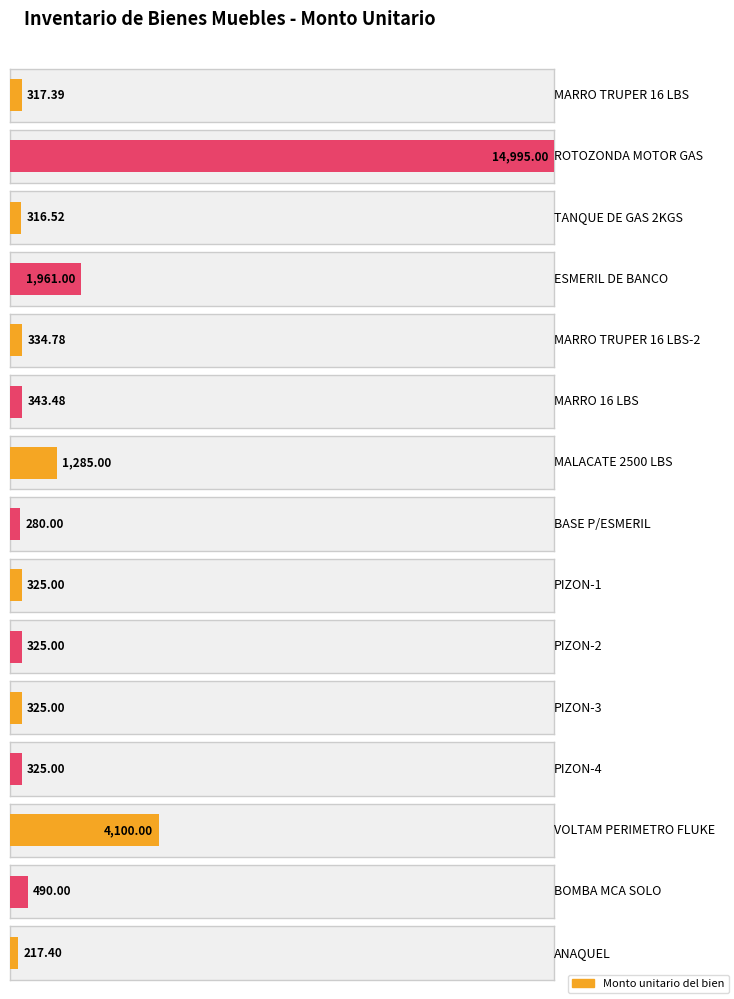

Count the number of categories in the chart.

15